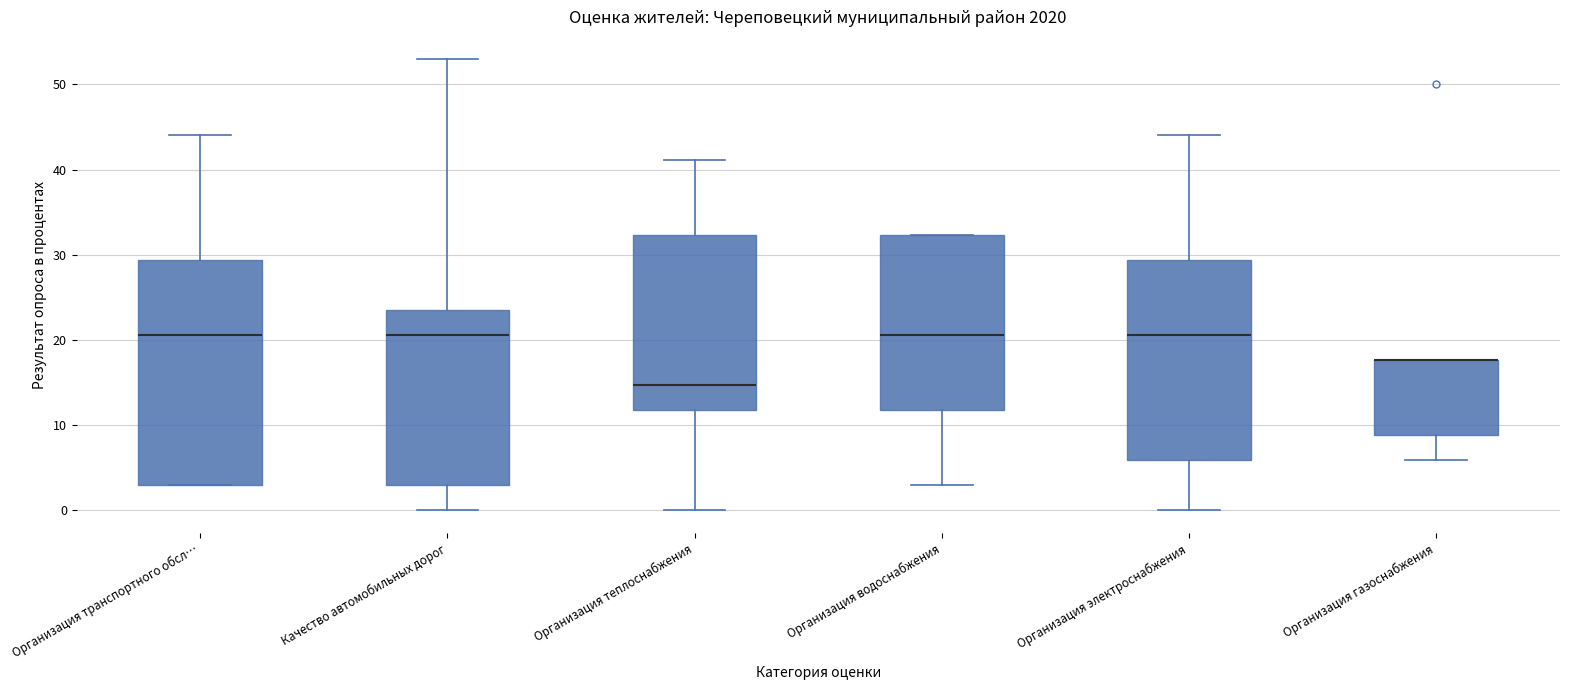

Reading left to right, read every box against the y-axis: the position of its median line, the range the box covers, and the ends of its whiskers. The values are not printed on the chart, so give them approximately, as read against the axis.

Организация транспортного обсл…: median 21, box 3 to 29, whiskers 3 to 44
Качество автомобильных дорог: median 21, box 3 to 24, whiskers 0 to 53
Организация теплоснабжения: median 15, box 12 to 32, whiskers 0 to 41
Организация водоснабжения: median 21, box 12 to 32, whiskers 3 to 32
Организация электроснабжения: median 21, box 6 to 29, whiskers 0 to 44
Организация газоснабжения: median 18 (drawn on the box's upper edge), box 9 to 18, whiskers 6 to 18